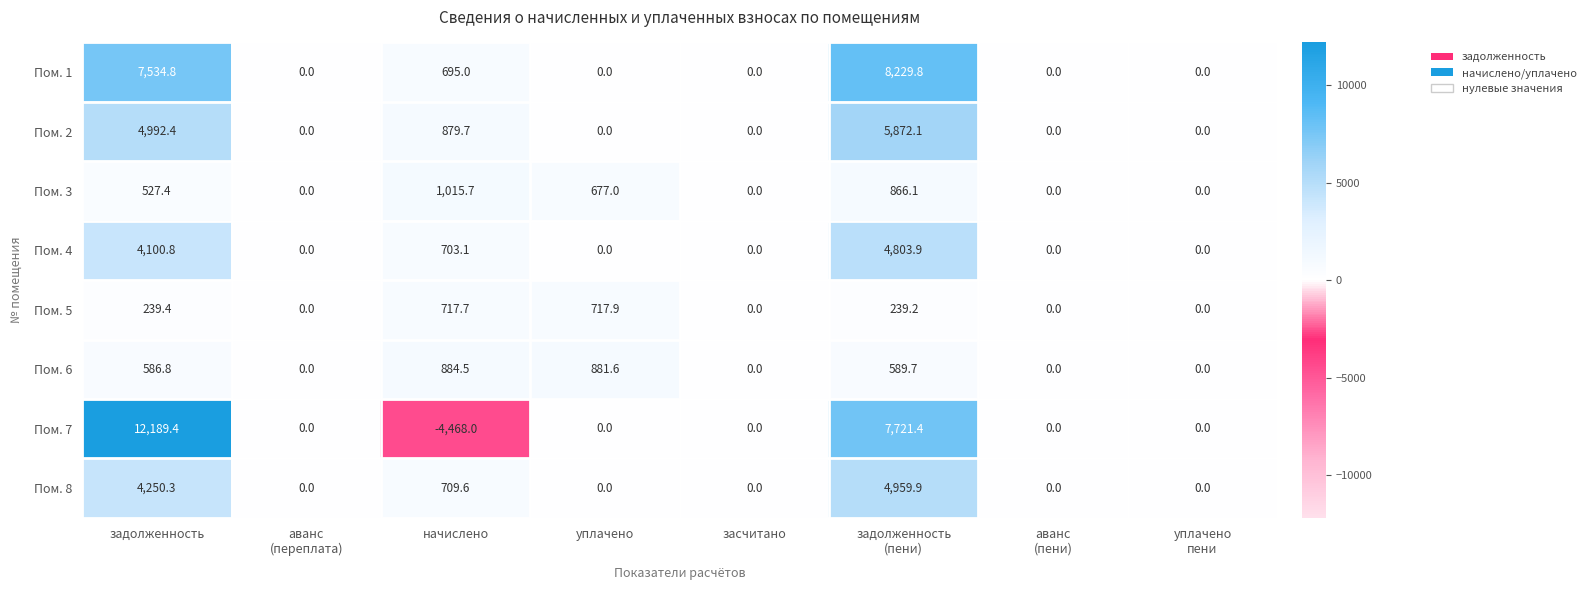

Which series has the largest total across all categories?

Пом. 1